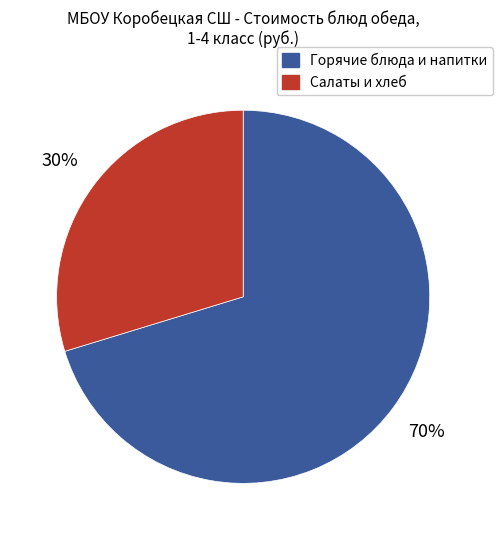

To the nearest percent, what is the average slice percentage?

50%